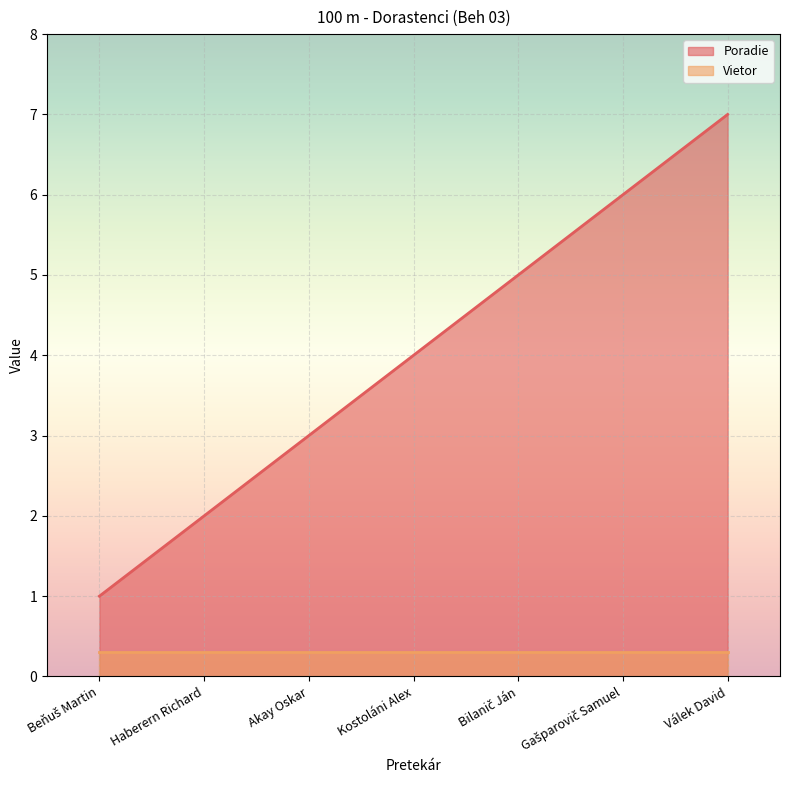

Approximately how many times larger is the value at Bilanič Ján compared to Válek David?

0.7